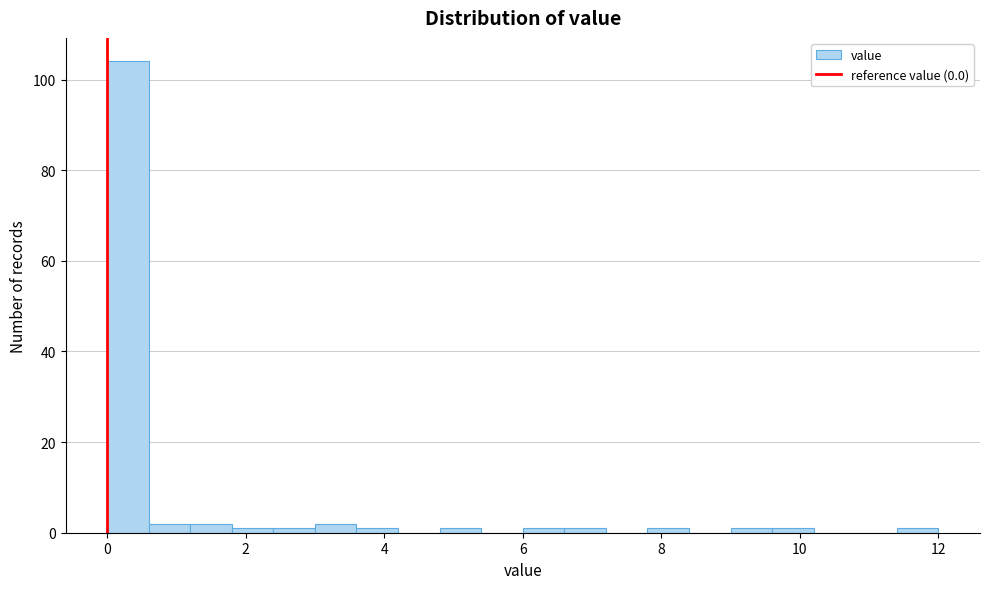

Read against the x-axis, roughly where is the centre of the tallest bar?

0.4